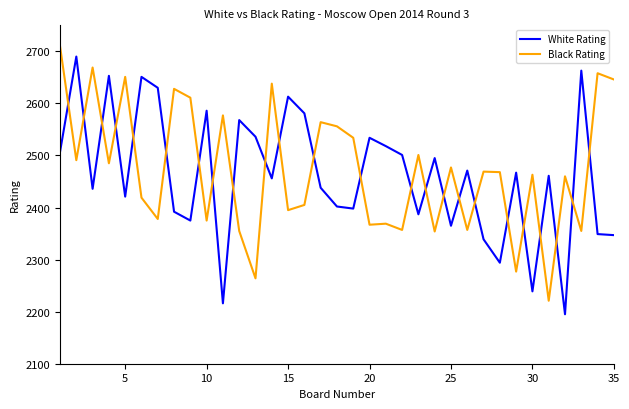

Rank the series by their average value, from lowest to highest.

White Rating, Black Rating